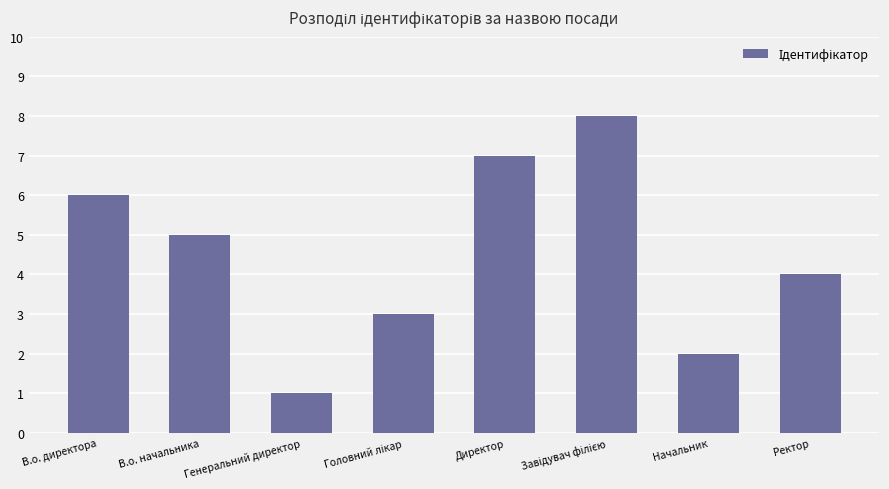

Reading right to left, list all the values displayed in this chart.

4	2	8	7	3	1	5	6